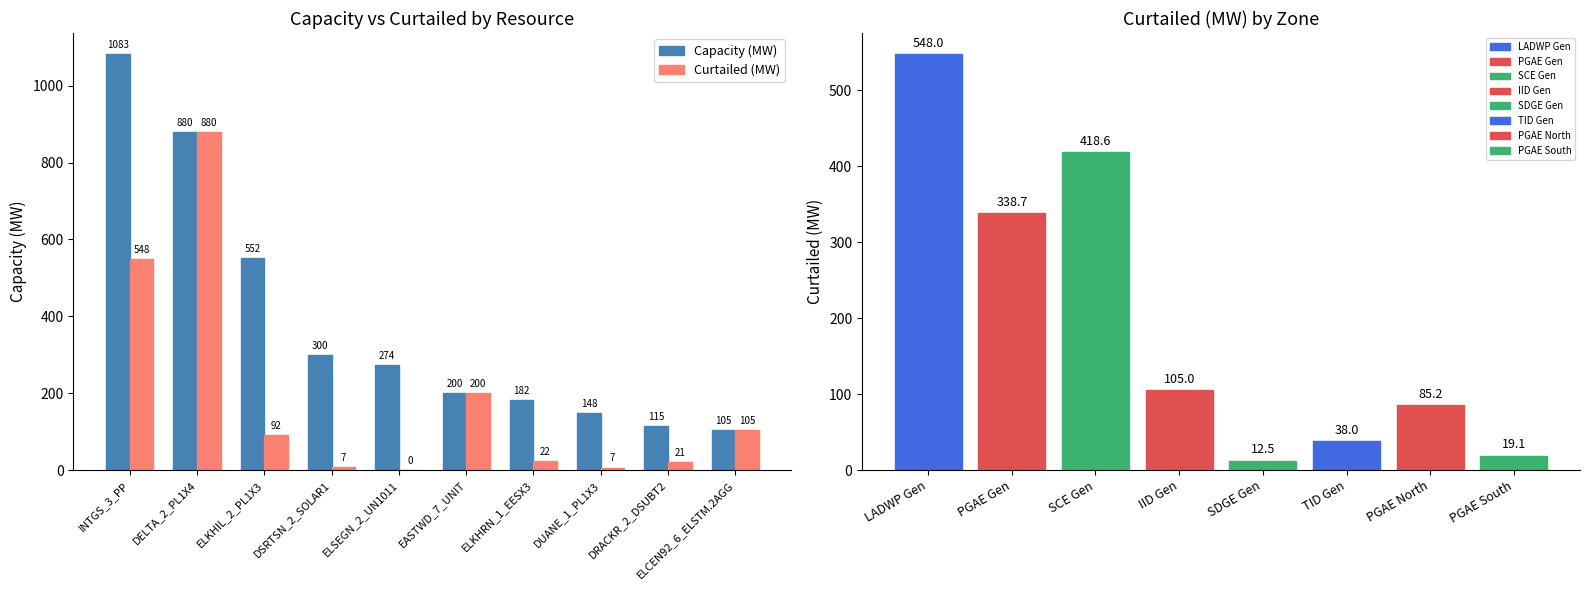

What position from the left is DSRTSN_2_SOLAR1?

4